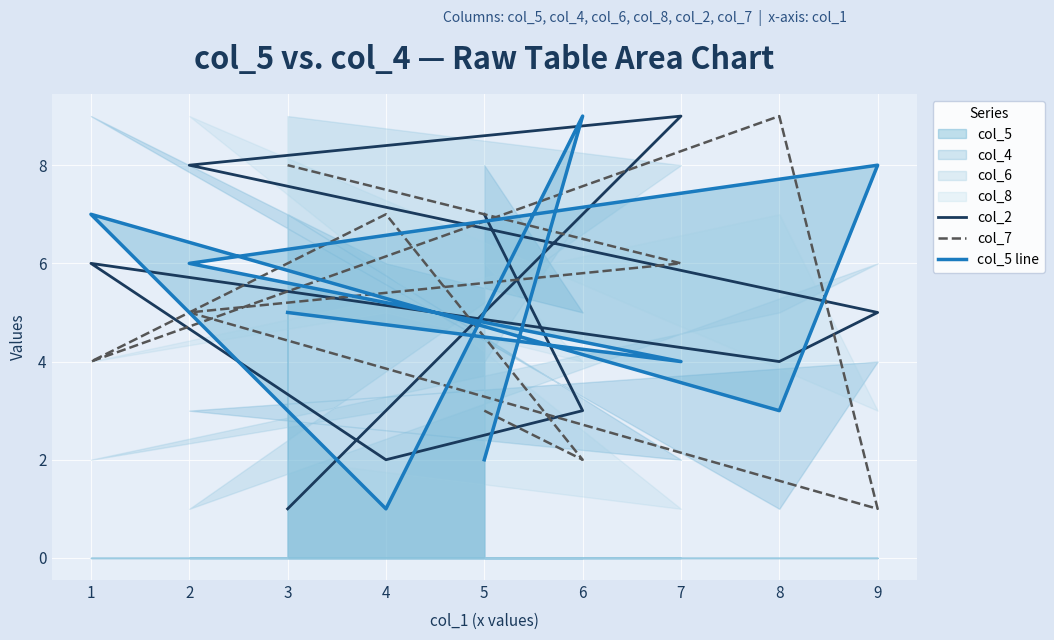

The col_7 series shows 7 at 2. True or false?

False